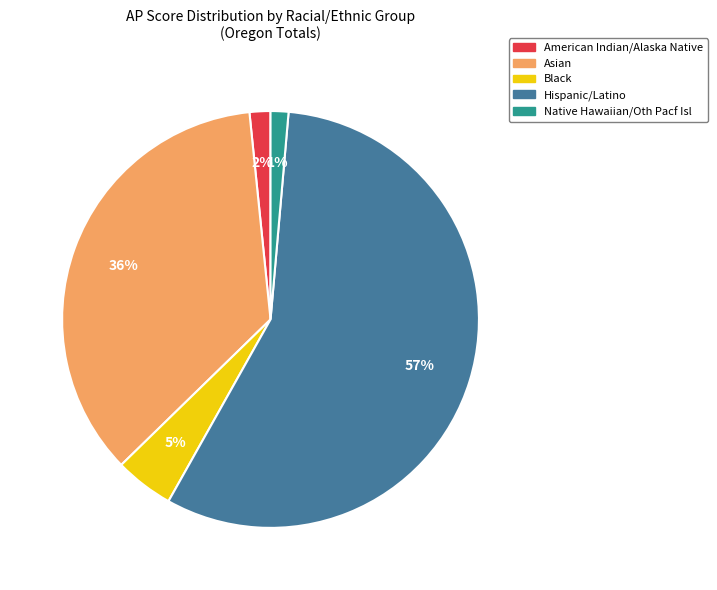

To the nearest percent, what is the difference between the largest and smallest slice percentages?

55%